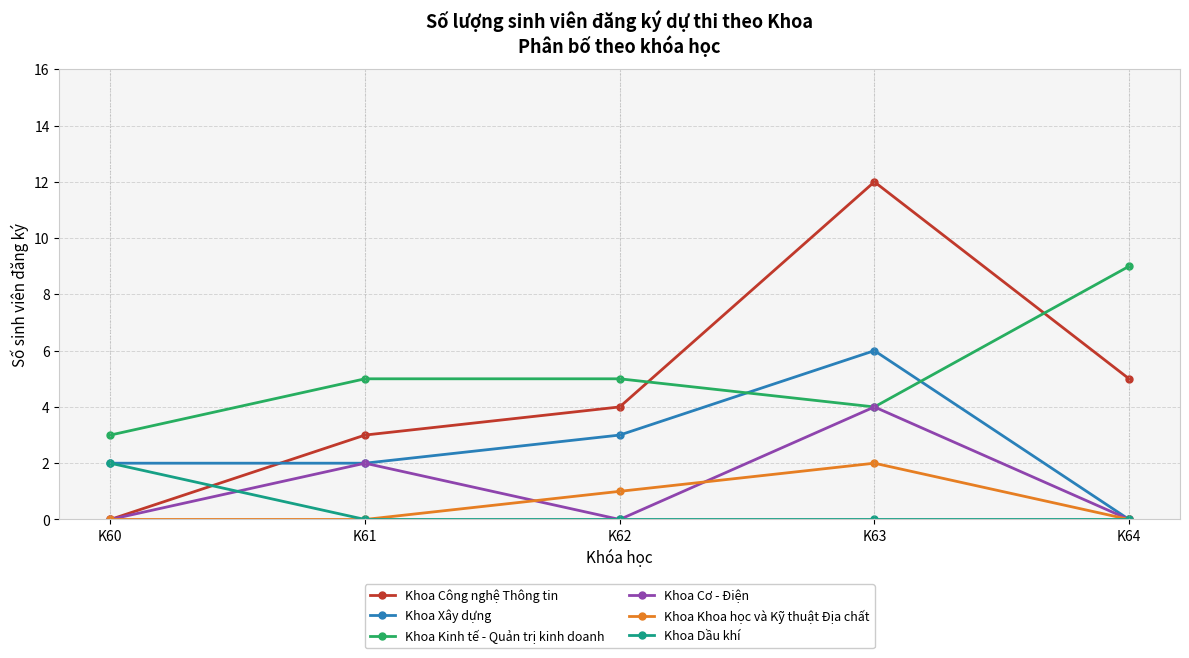

What are all the series names shown in the legend?

Khoa Công nghệ Thông tin, Khoa Xây dựng, Khoa Kinh tế - Quản trị kinh doanh, Khoa Cơ - Điện, Khoa Khoa học và Kỹ thuật Địa chất, Khoa Dầu khí